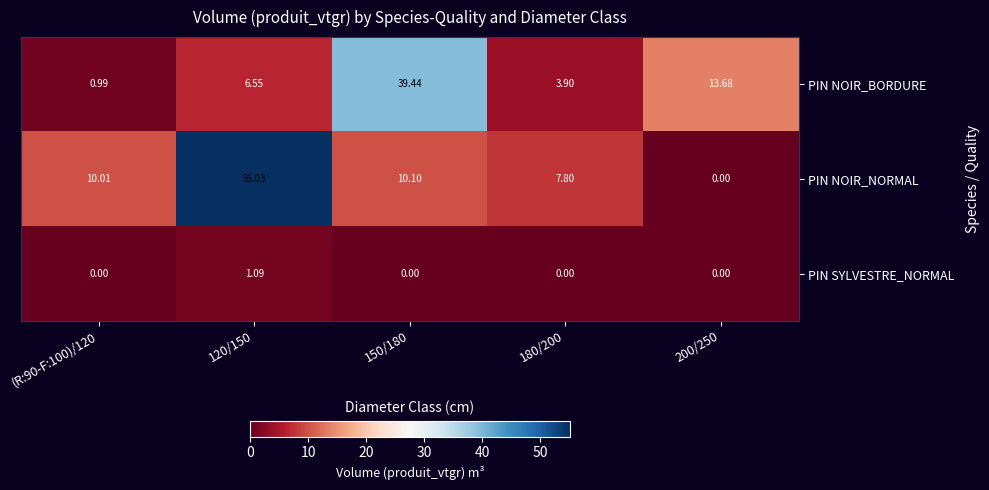

Is the value of PIN NOIR_NORMAL at 200/250 greater than the value of PIN NOIR_BORDURE at 180/200?

No